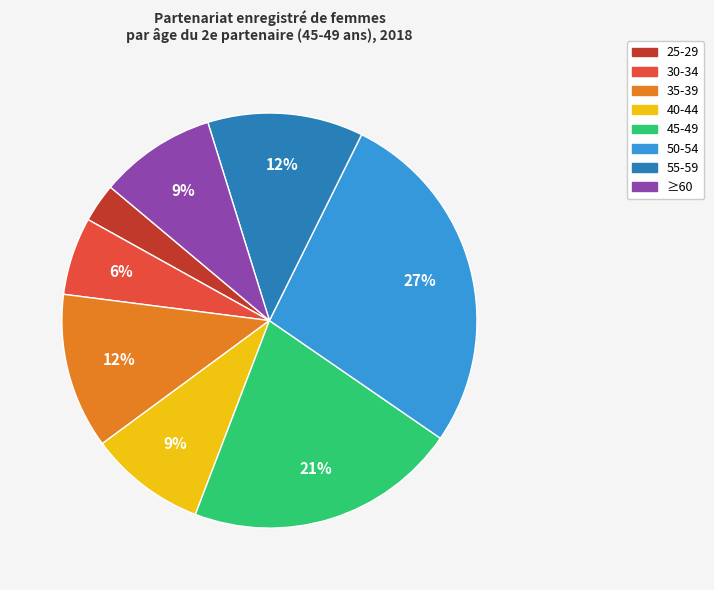

To the nearest percent, what is the difference between the largest and smallest slice percentages?

24%